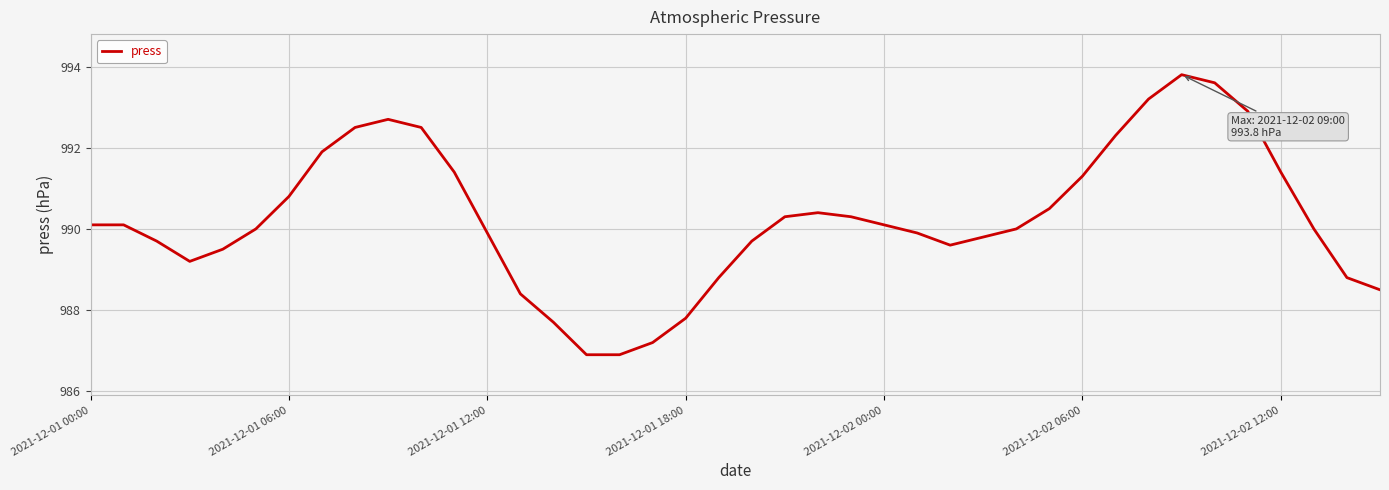

What is the minimum value shown in the chart?

986.9